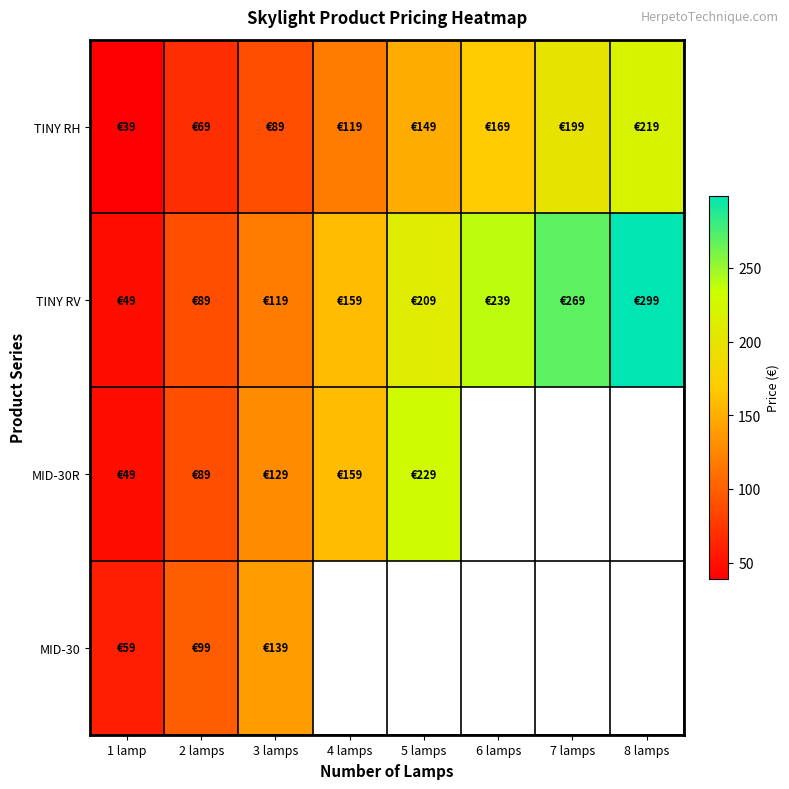

What is the maximum value for TINY RV?

299.0